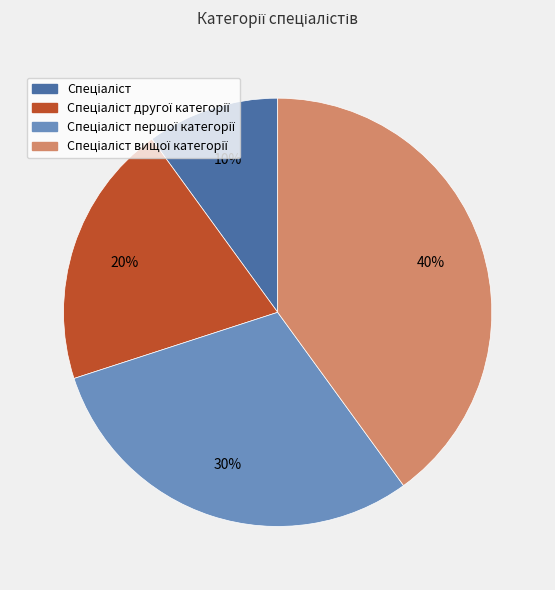

To the nearest percent, what is the average slice percentage?

25%